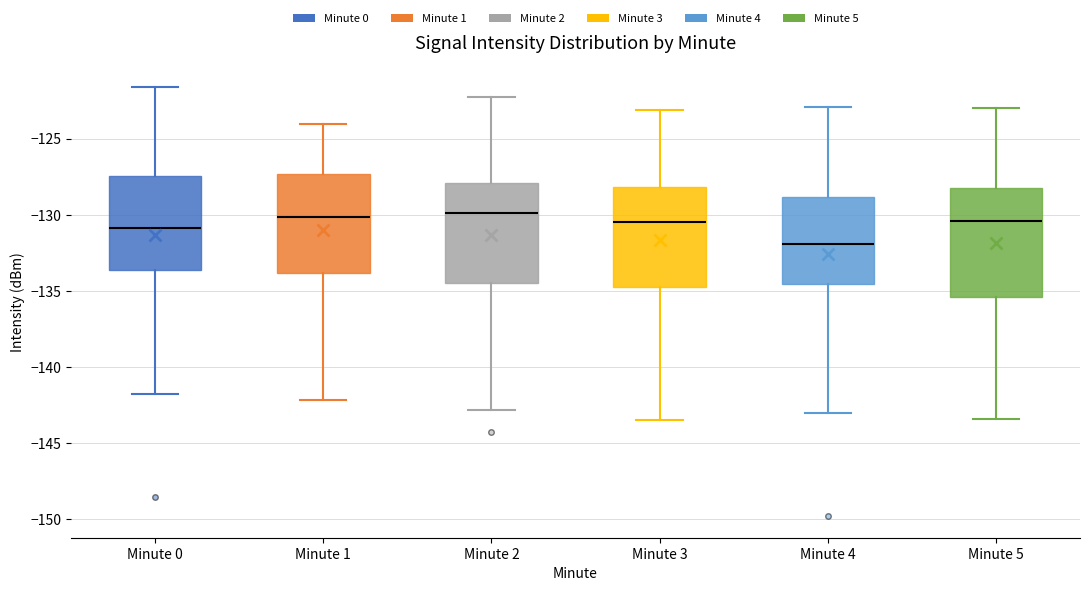

Comparing the boxes themselves (not the whiskers), which one is the tallest?

Minute 5